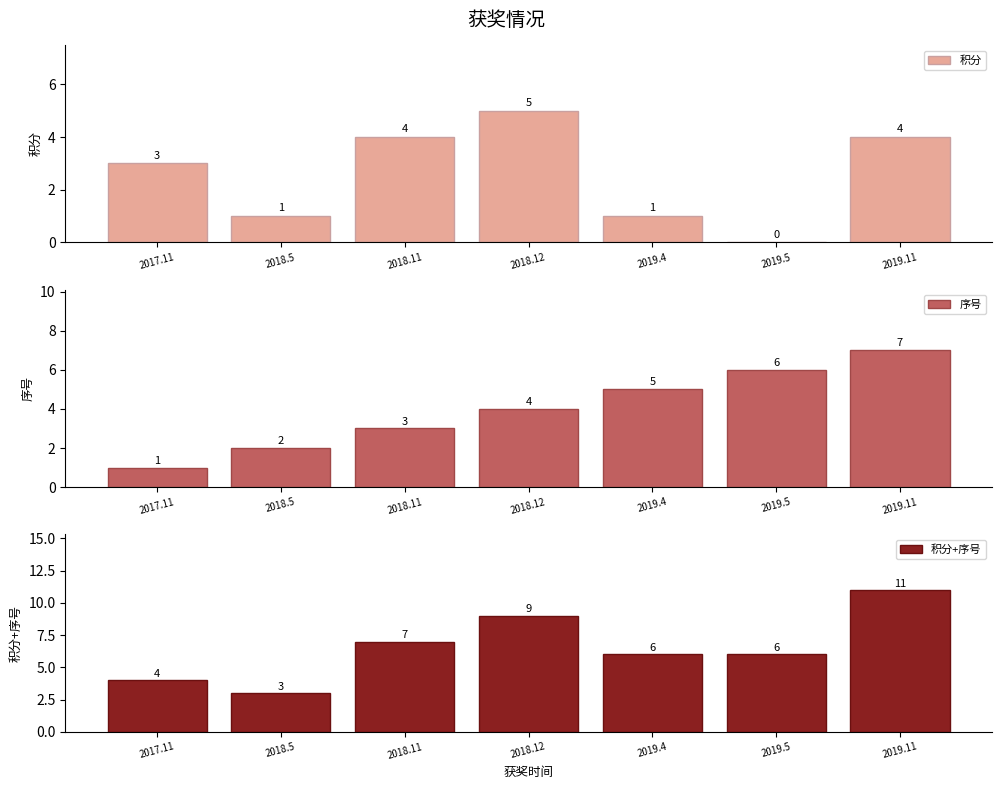

What is the value of the 积分+序号 bar at the 4th from the left?

9